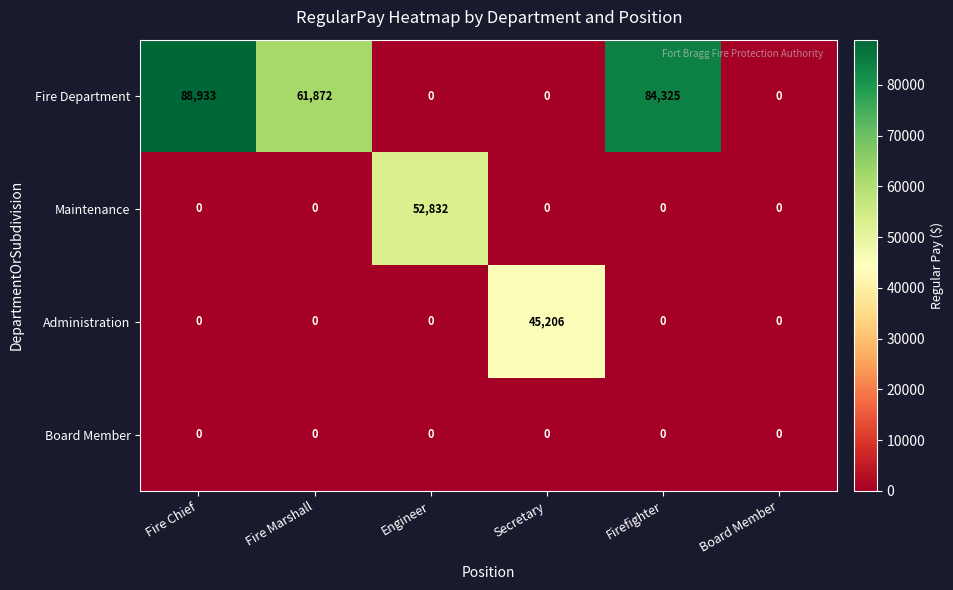

What is the greatest value displayed?

88933